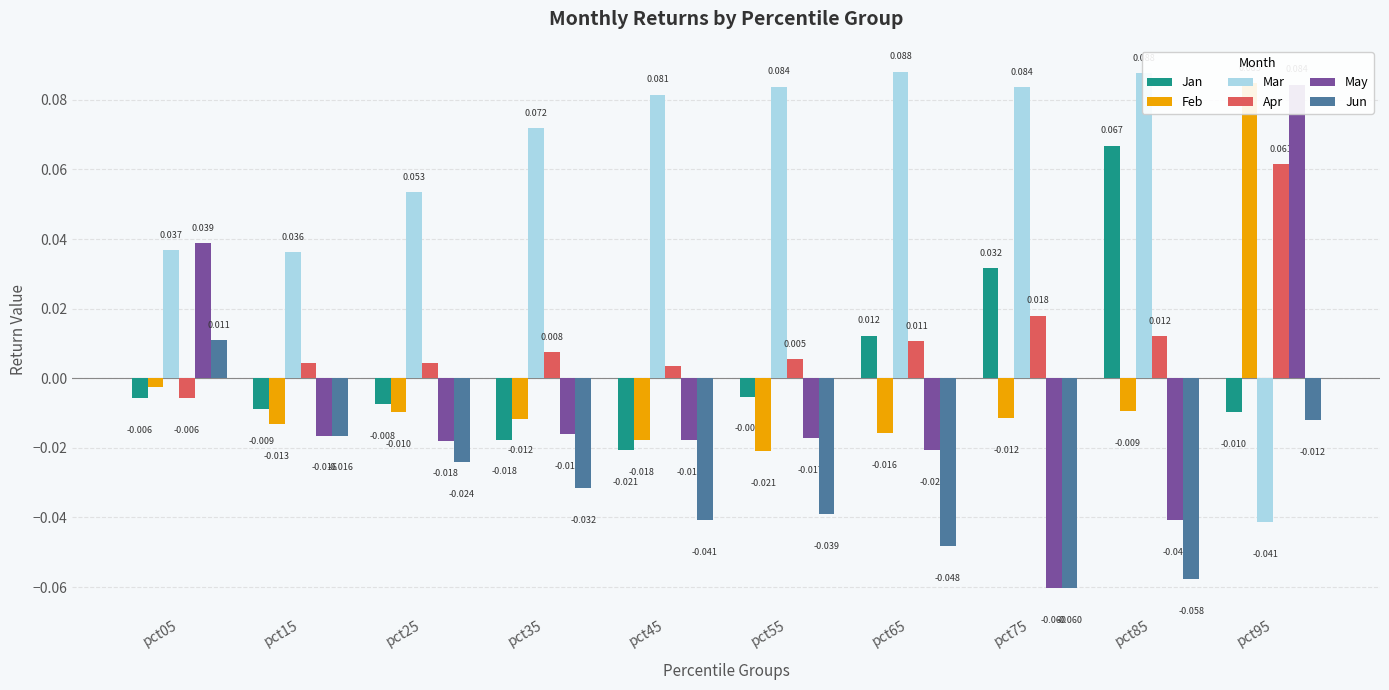

At which label does Mar reach its peak?

pct65